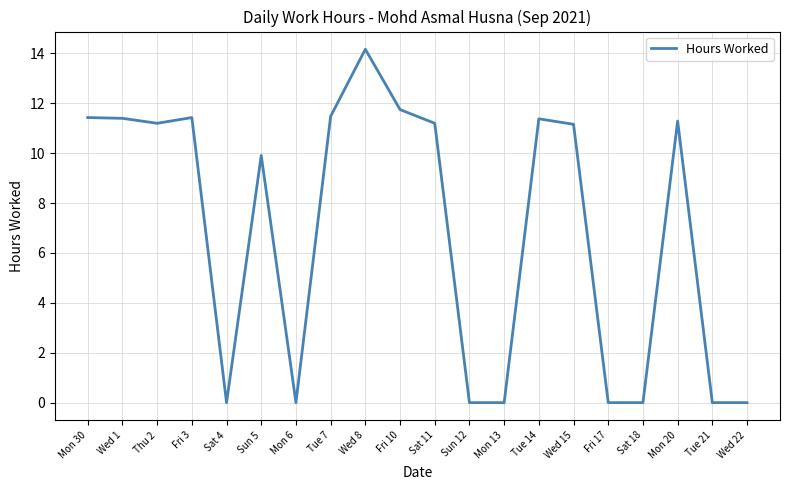

What is the difference between the maximum and second lowest values?

14.2